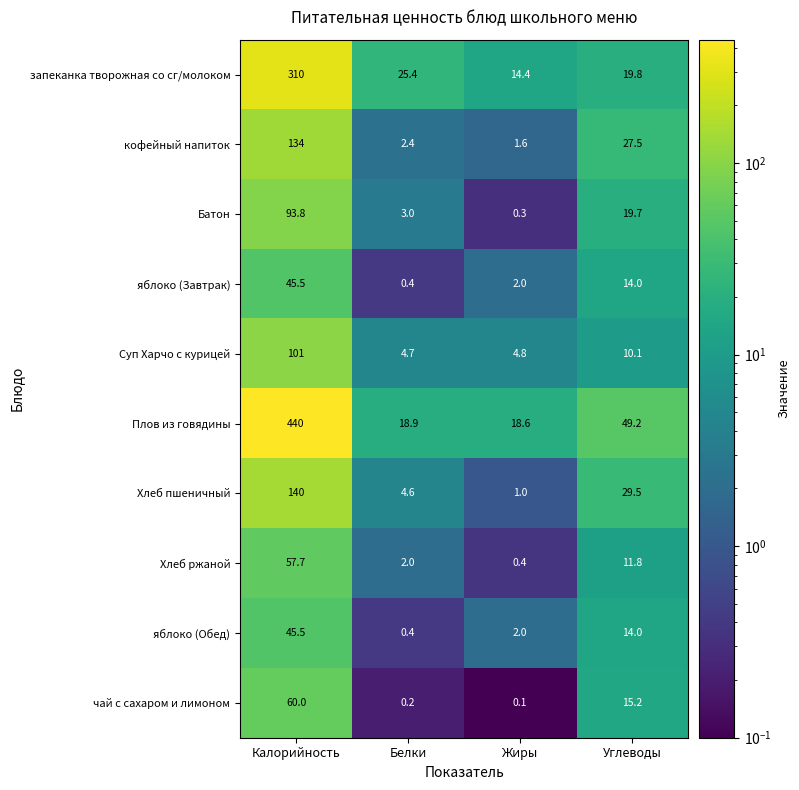

What is the difference between the запеканка творожная со сг/молоком values at Углеводы and Белки?

5.6